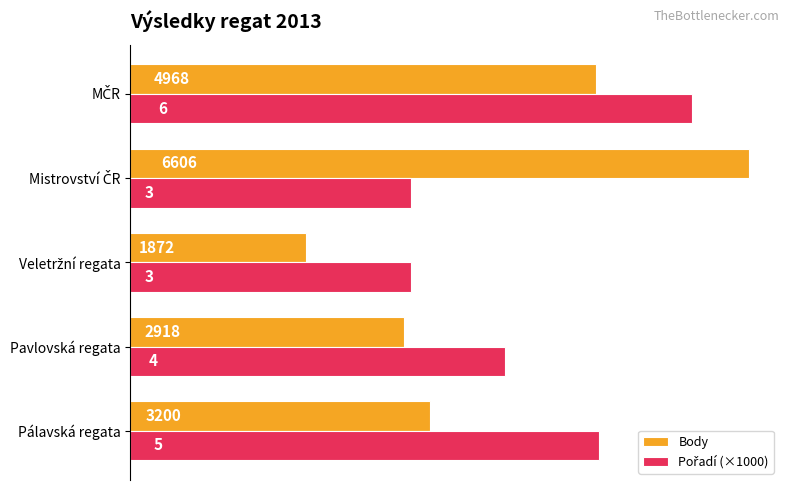

Which series has the largest range (max minus min)?

Body